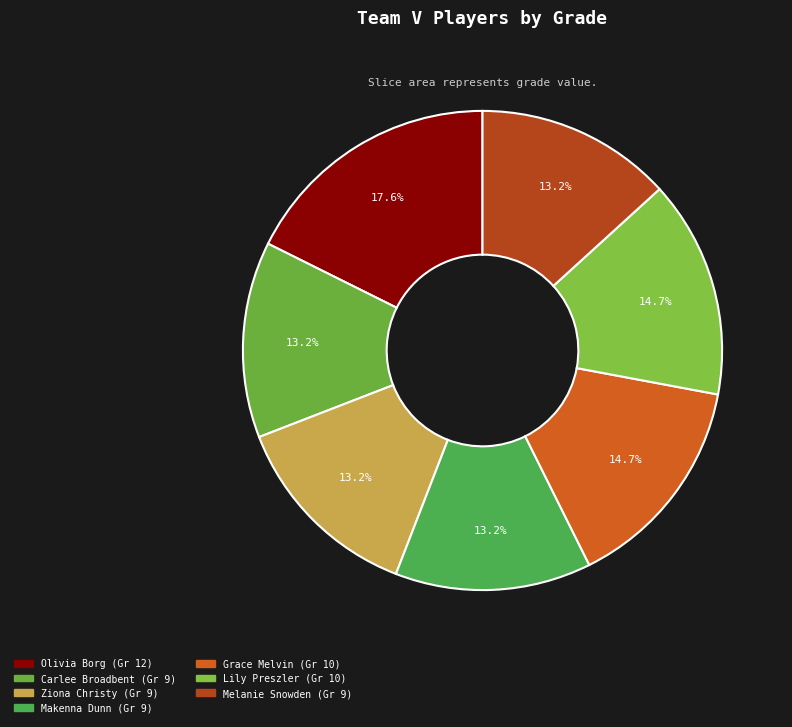

To the nearest percent, what is the average slice percentage?

14%